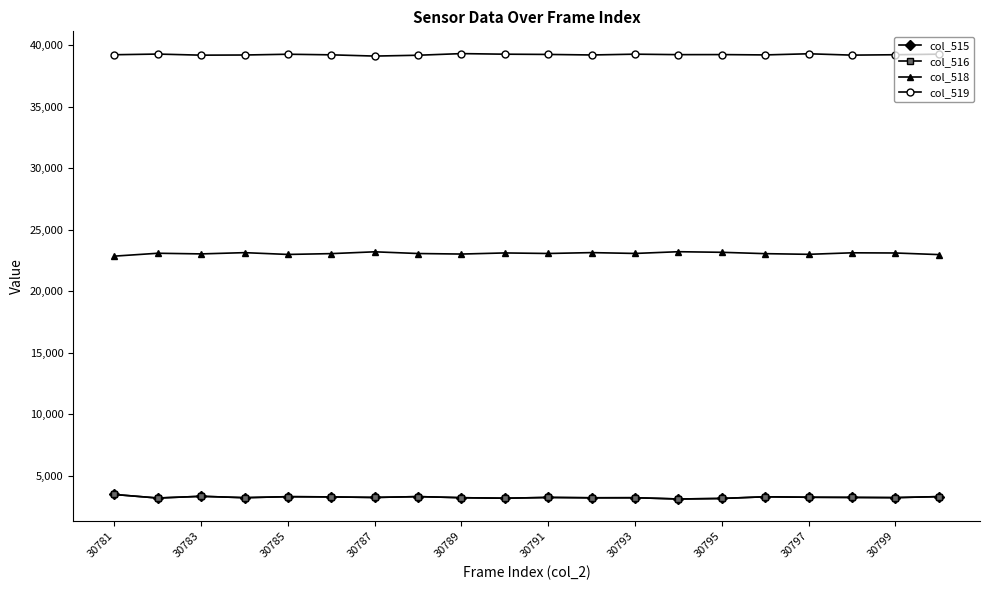

What is the lowest value of the col_518 series?

22846